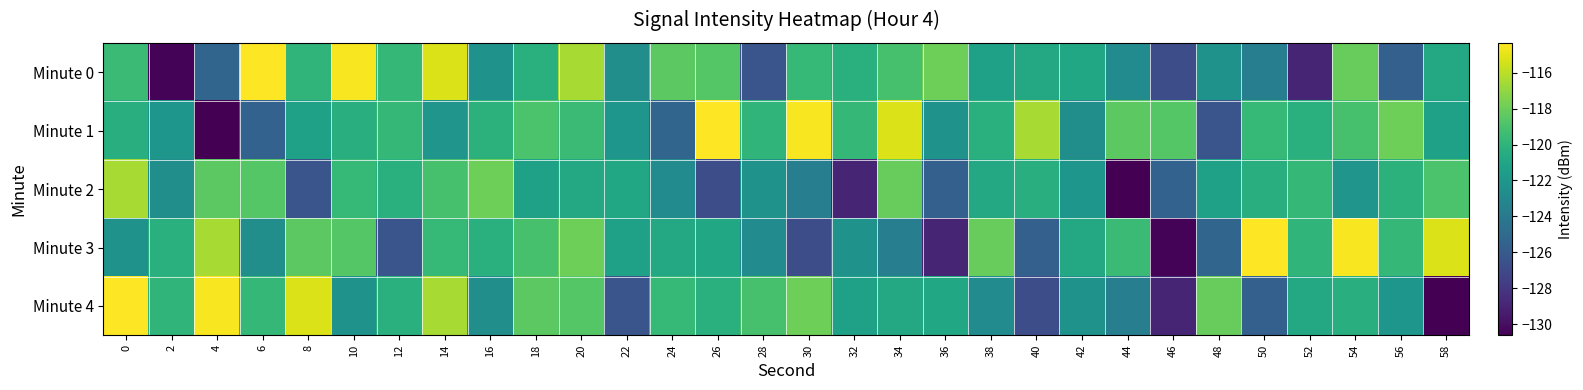

Which series has the widest spread of values?

Minute 1